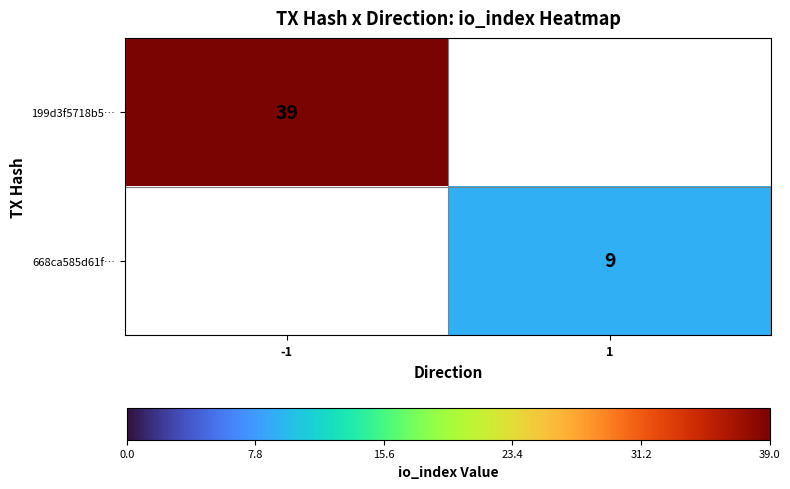

Is it true that 668ca585d61f… equals 5 at 1?

False